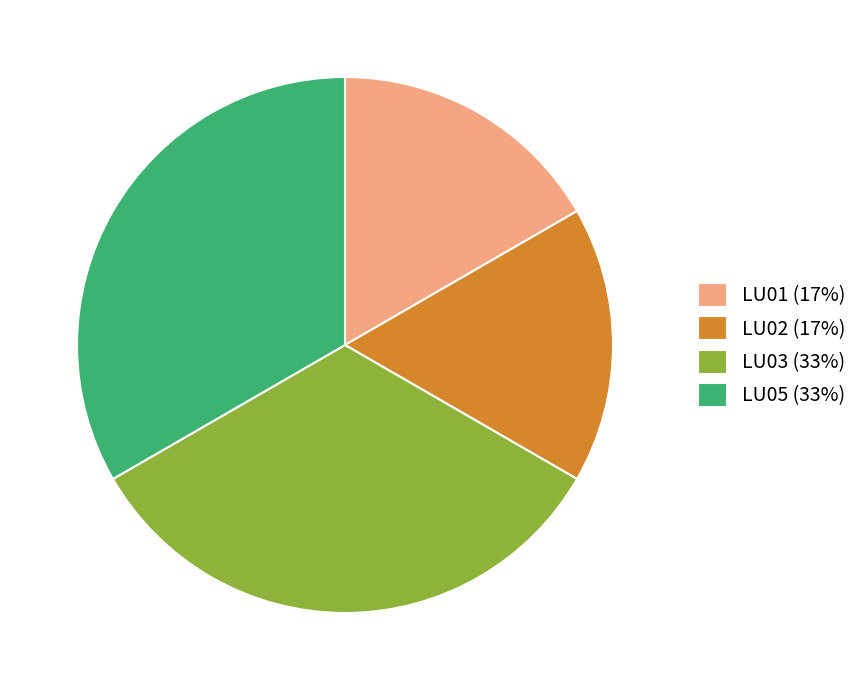

How many slices are in this pie chart?

4